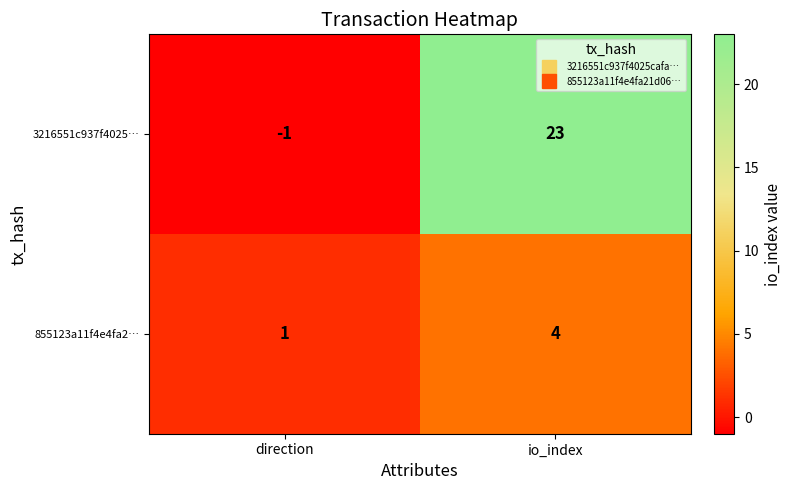

What is the total value across all series at io_index?

27